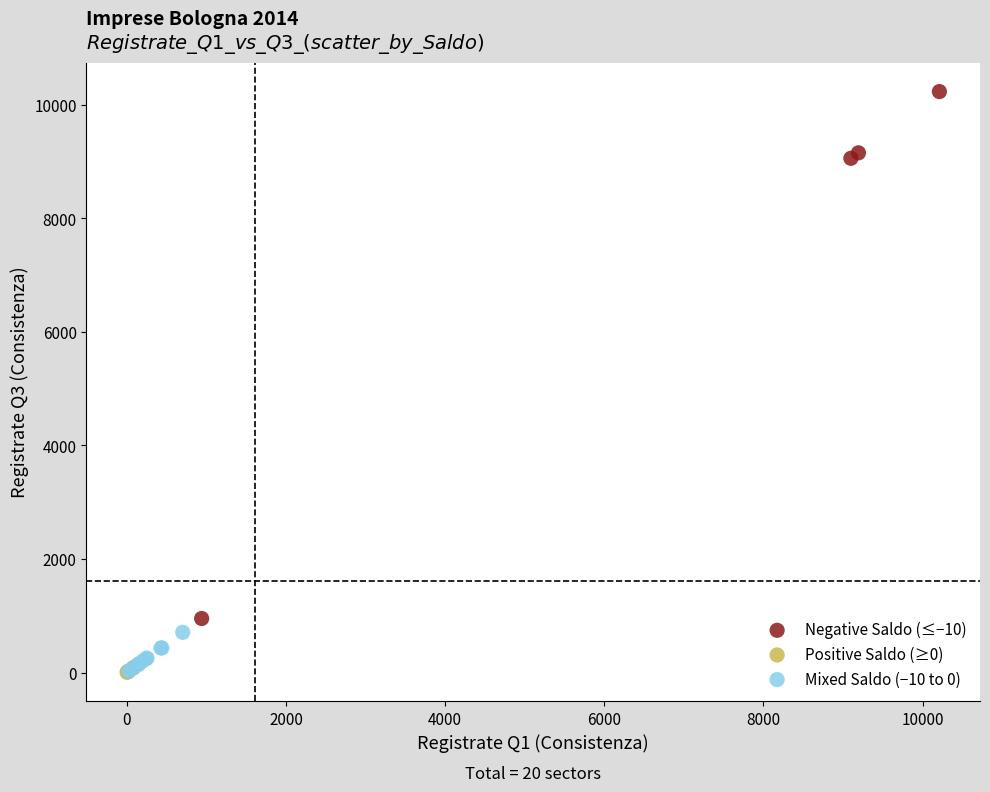

Which series contains the highest Y value?

Negative Saldo (≤−10)